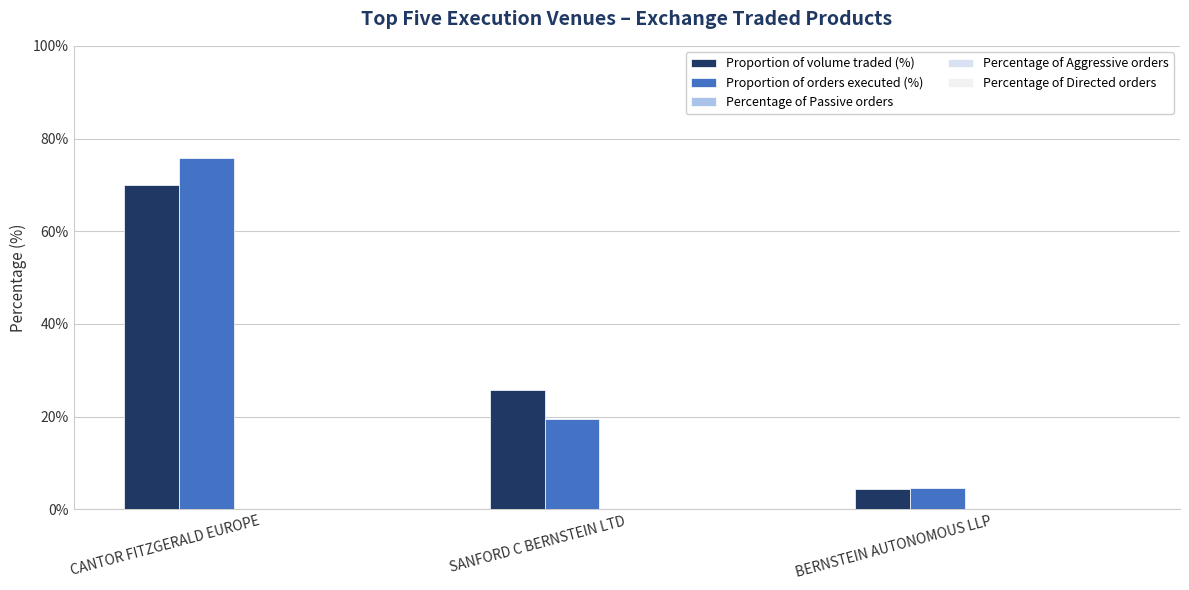

How many bars are there in each group?

2